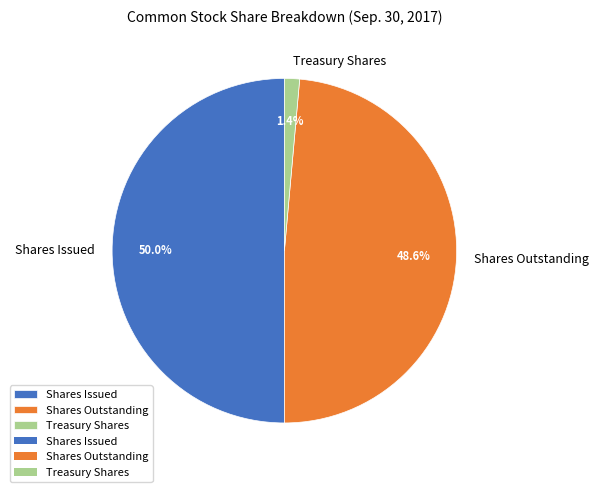

Is the sum of Shares Outstanding and Shares Issued greater than half?

Yes